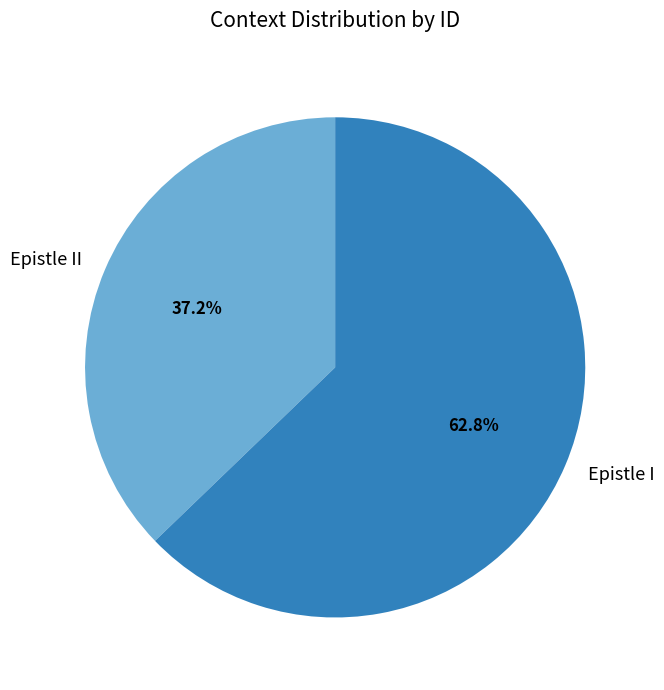

To the nearest percent, what is the average slice percentage?

50%